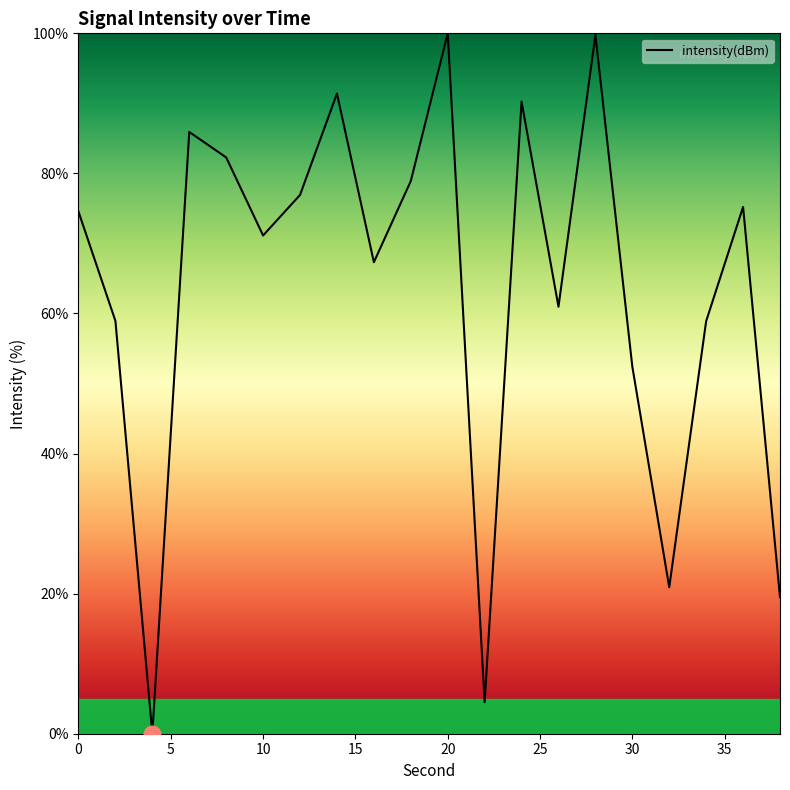

What is the greatest value displayed?

100.0